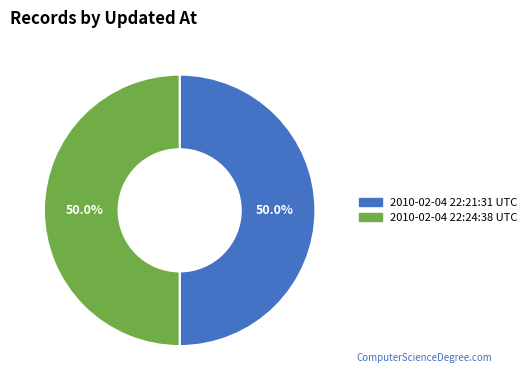

True or false: 2010-02-04 22:21:31 UTC accounts for 50% of the total.

True